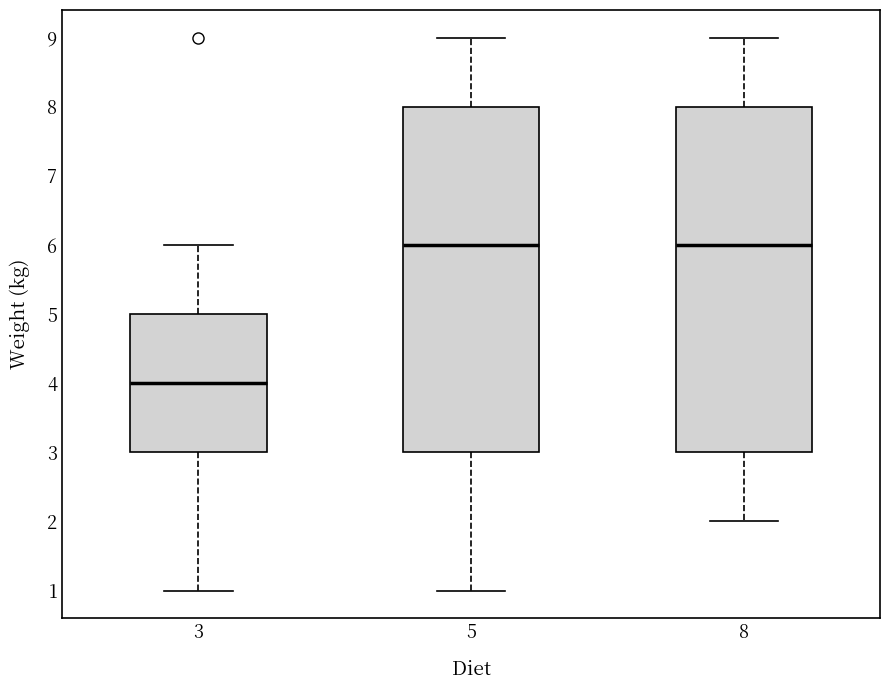

Where is the upper edge of the box at x = 5 on the y-axis? The values are not printed on the chart, so give them approximately, as read against the axis.

8